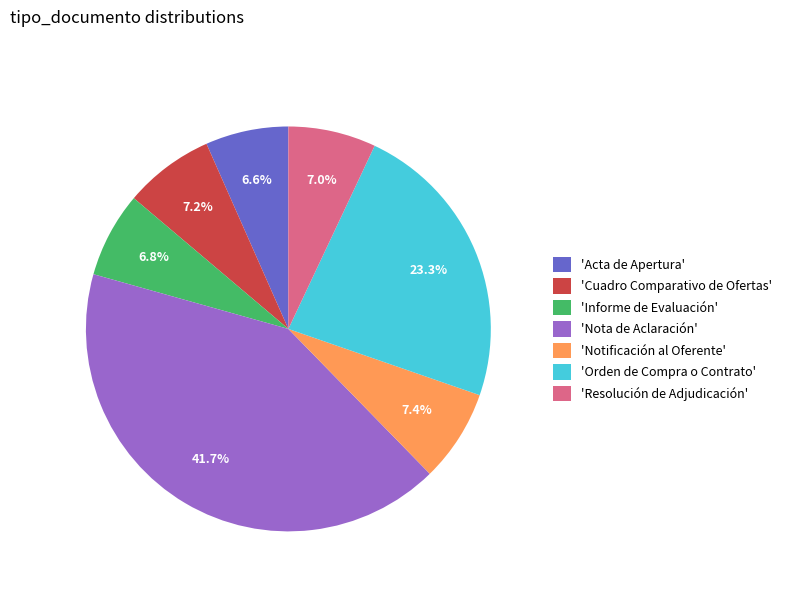

How many segments does this pie chart have?

7